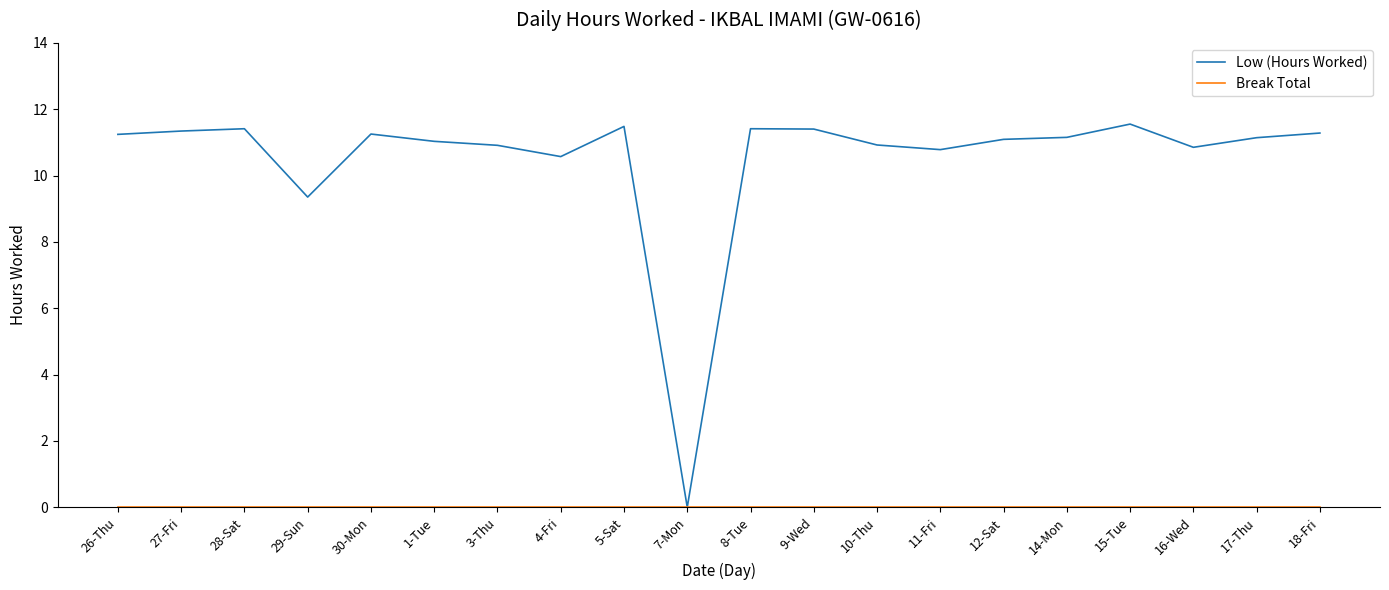

What position from the right is 18-Fri?

1